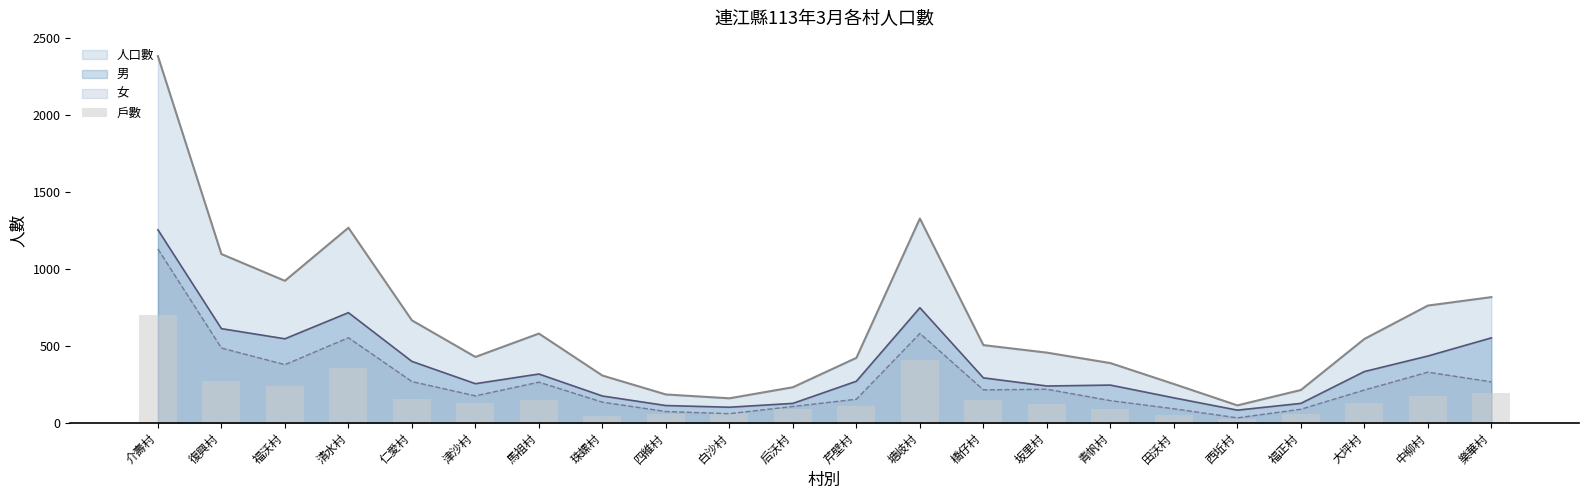

At which label does the data first exceed 130?

介壽村